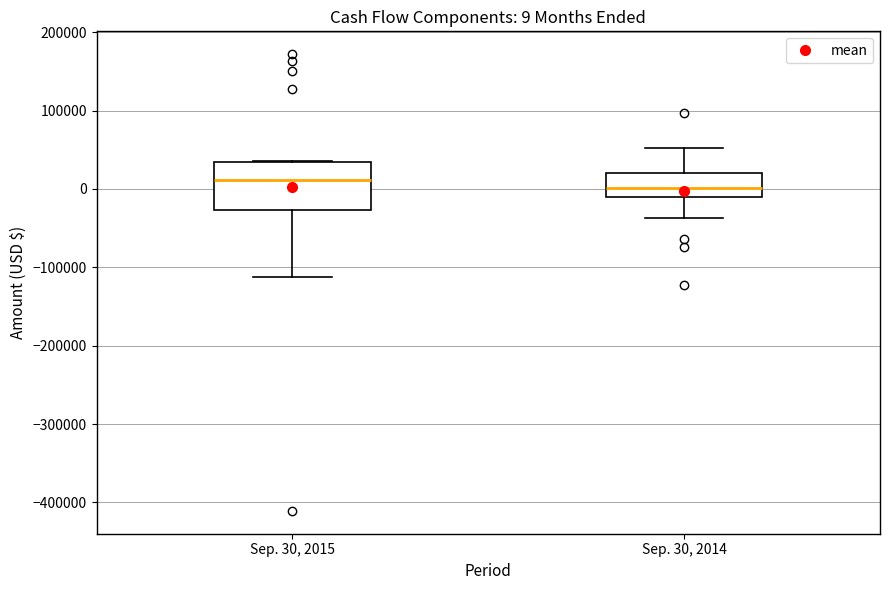

Which box is the tallest, from its lower edge to its upper edge?

Sep. 30, 2015